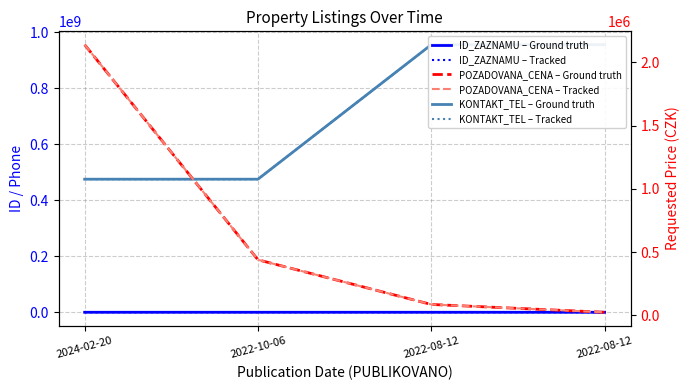

Is this an area chart (filled region under the line)?

No